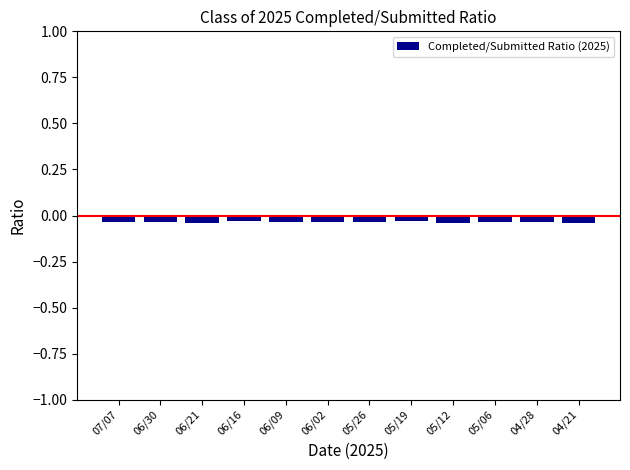

What is the label of the 10th bar from the right?

06/21